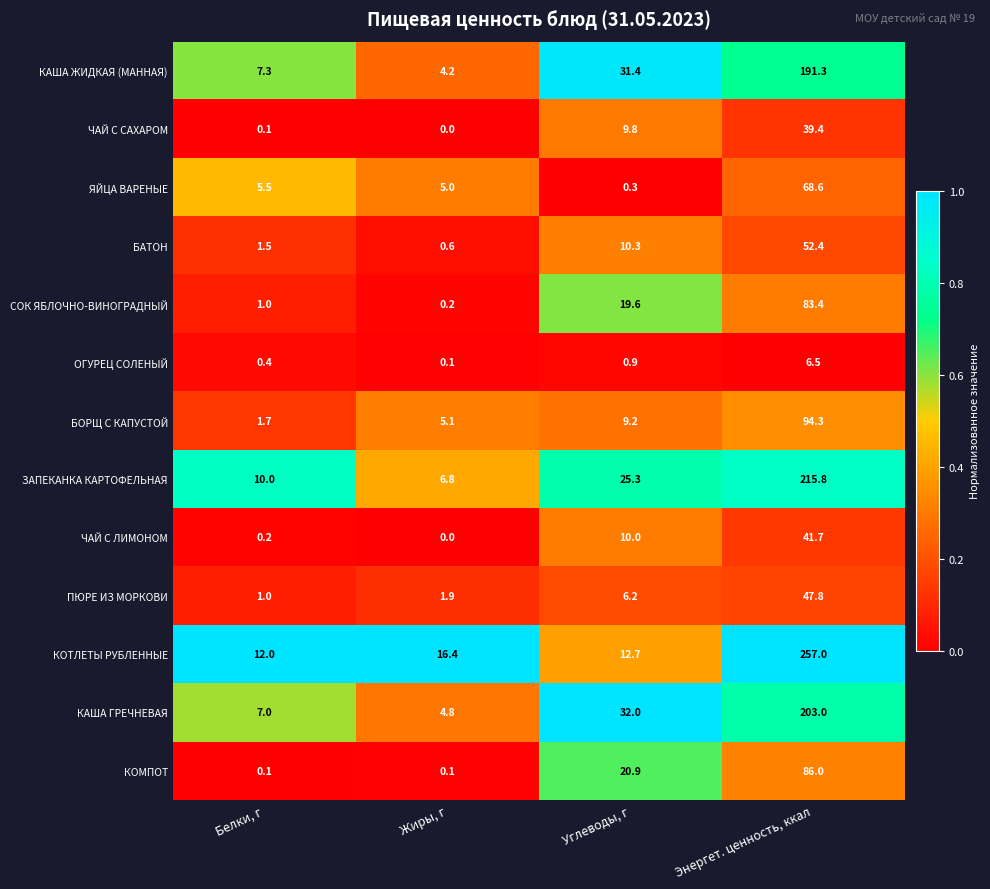

Count the number of categories in the chart.

4